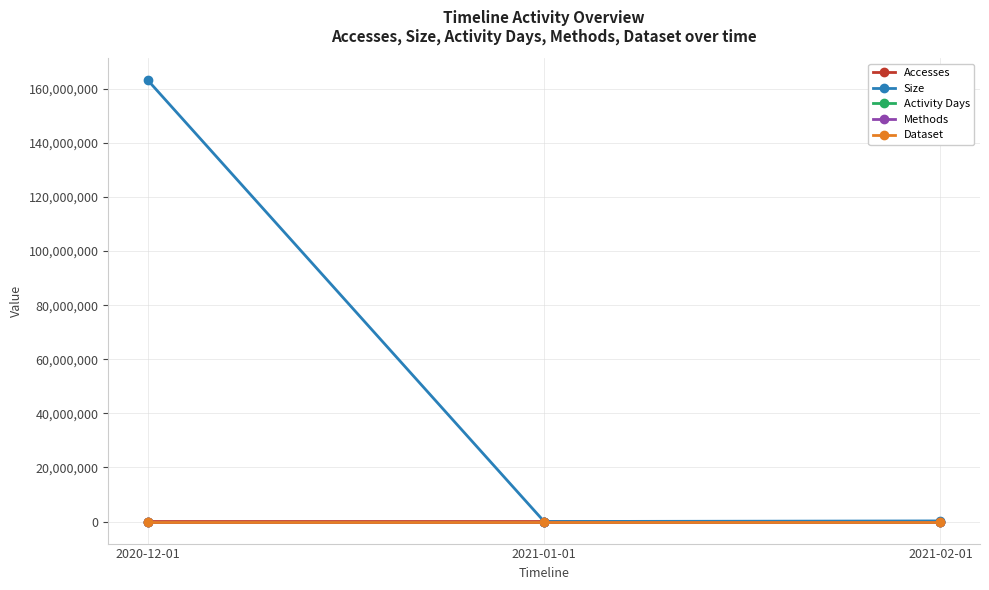

The value of Accesses at 2021-01-01 is 0. True or false?

True